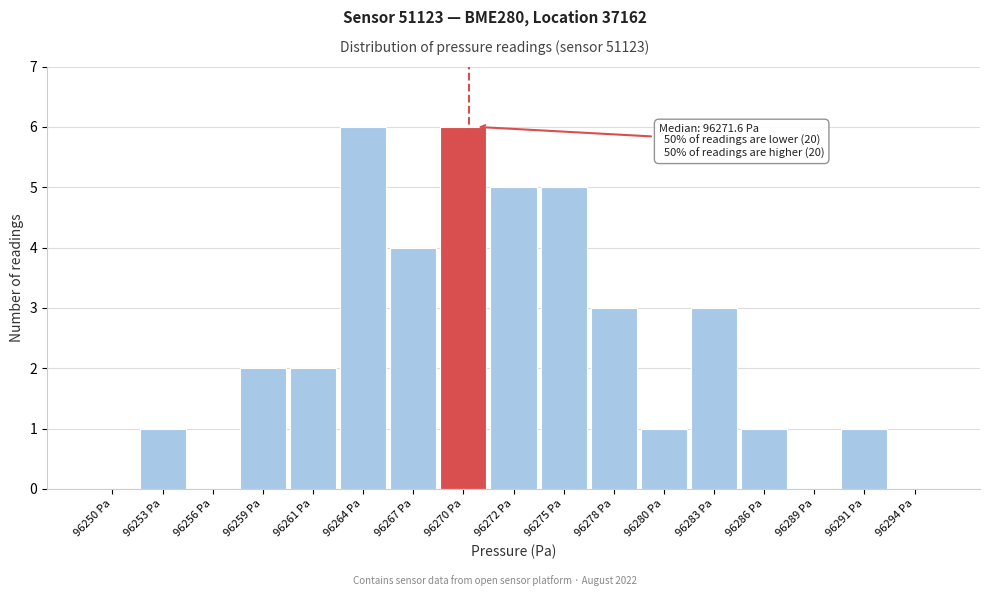

Reading right to left, list all the values displayed in this chart.

96294 Pa=0	96291 Pa=1	96289 Pa=0	96286 Pa=1	96283 Pa=3	96280 Pa=1	96278 Pa=3	96275 Pa=5	96272 Pa=5	96270 Pa=6	96267 Pa=4	96264 Pa=6	96261 Pa=2	96259 Pa=2	96256 Pa=0	96253 Pa=1	96250 Pa=0